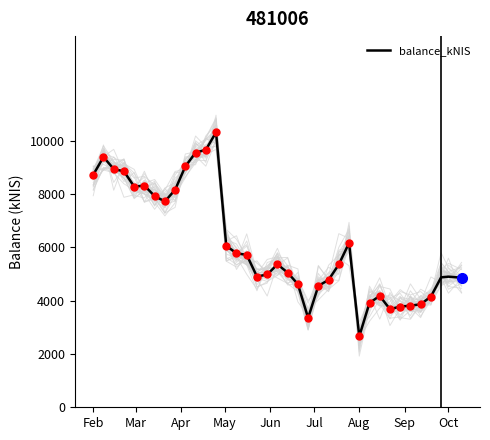

Is this an area chart (filled region under the line)?

No